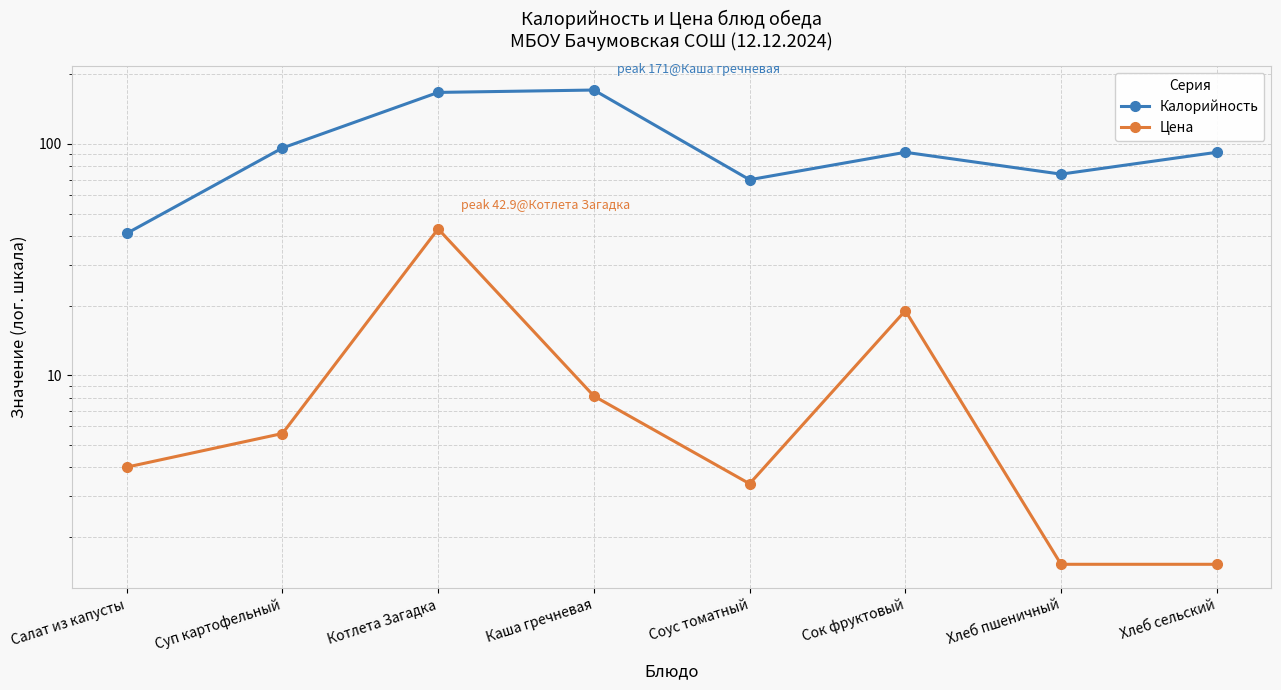

How many lines are shown in the chart?

2